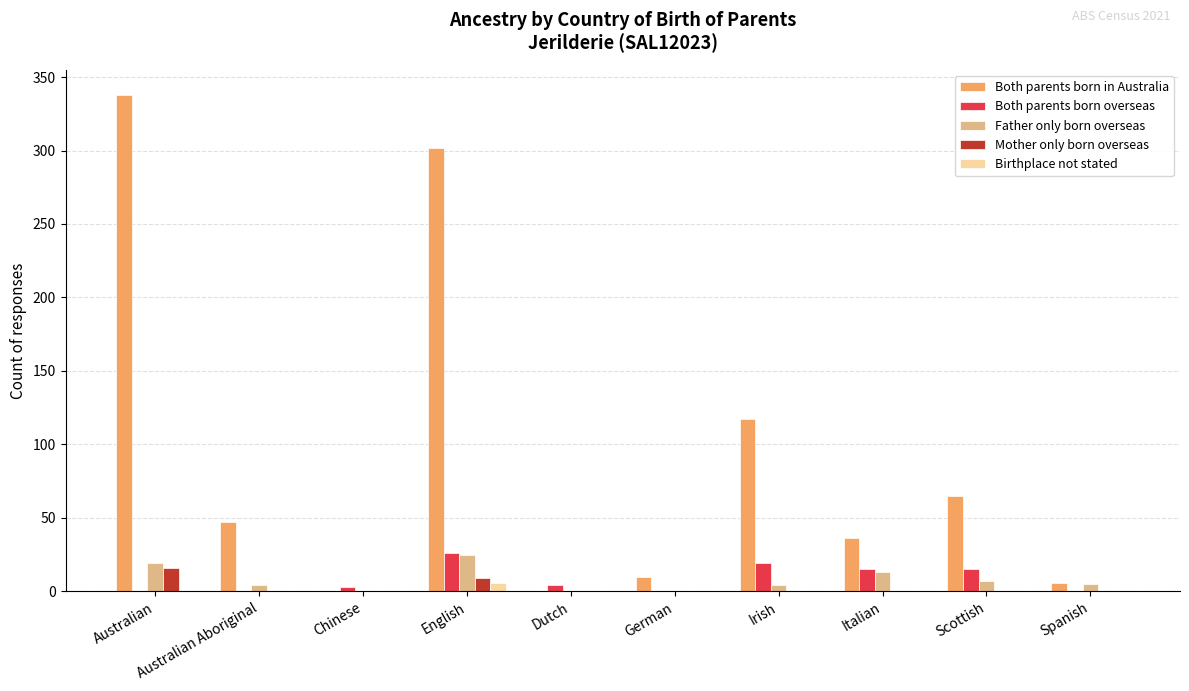

What is the total value across all series at Australian?

373